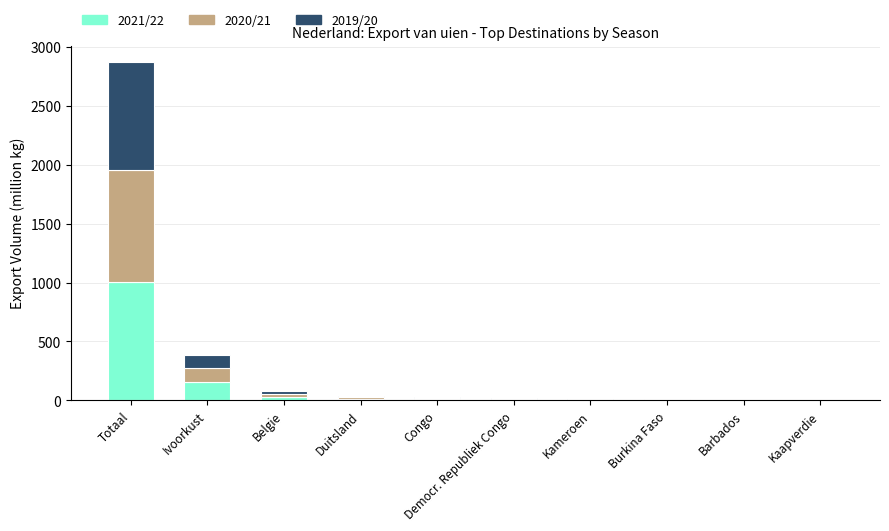

Where does the 2021/22 series first go above 10?

Totaal